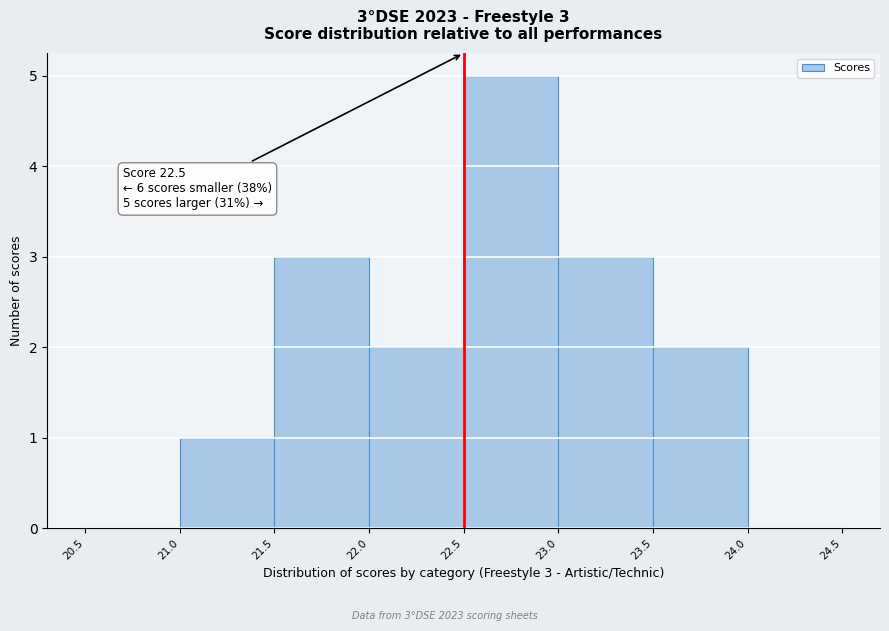

Which range on the x-axis has the tallest bar?

22.5 to 23.0